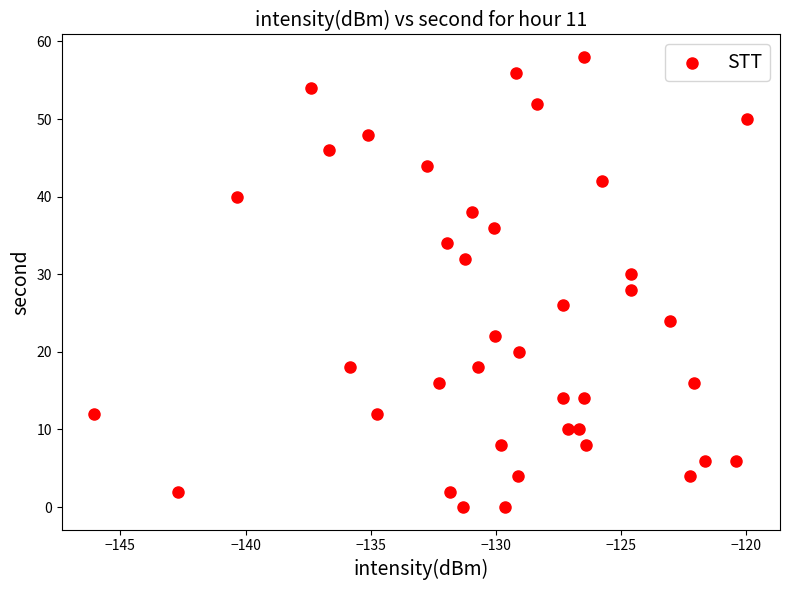

What is the range of Y values (max minus min)?

58